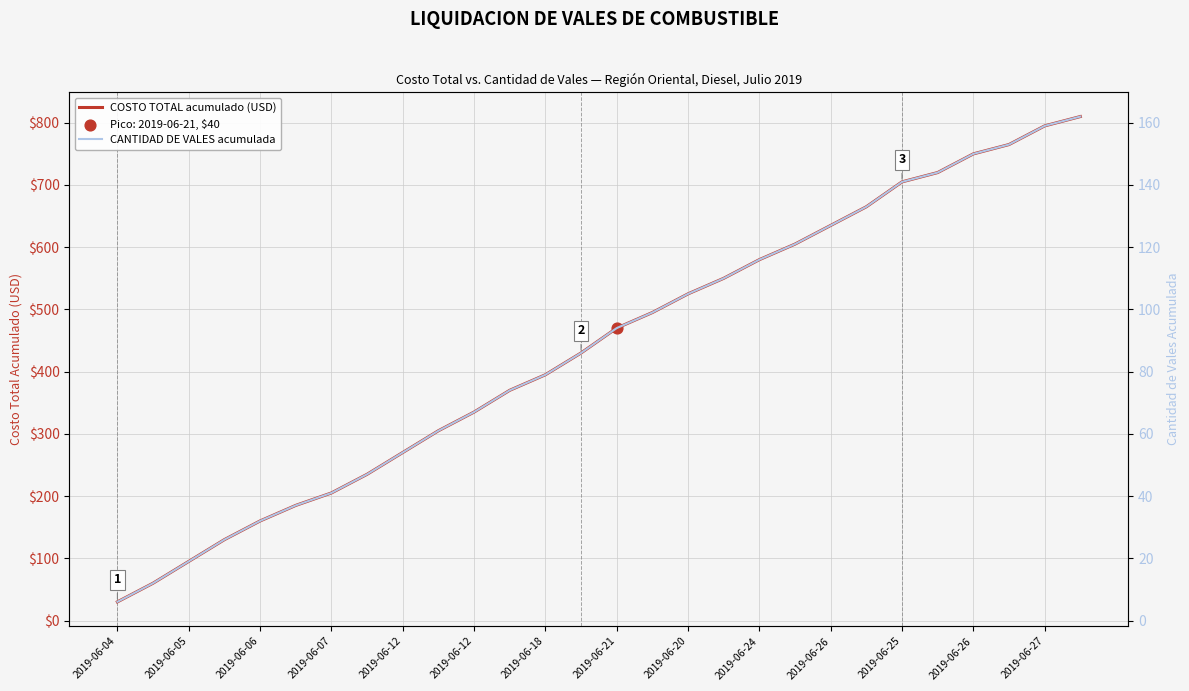

Which series has the largest total across all categories?

COSTO TOTAL acumulado (USD)